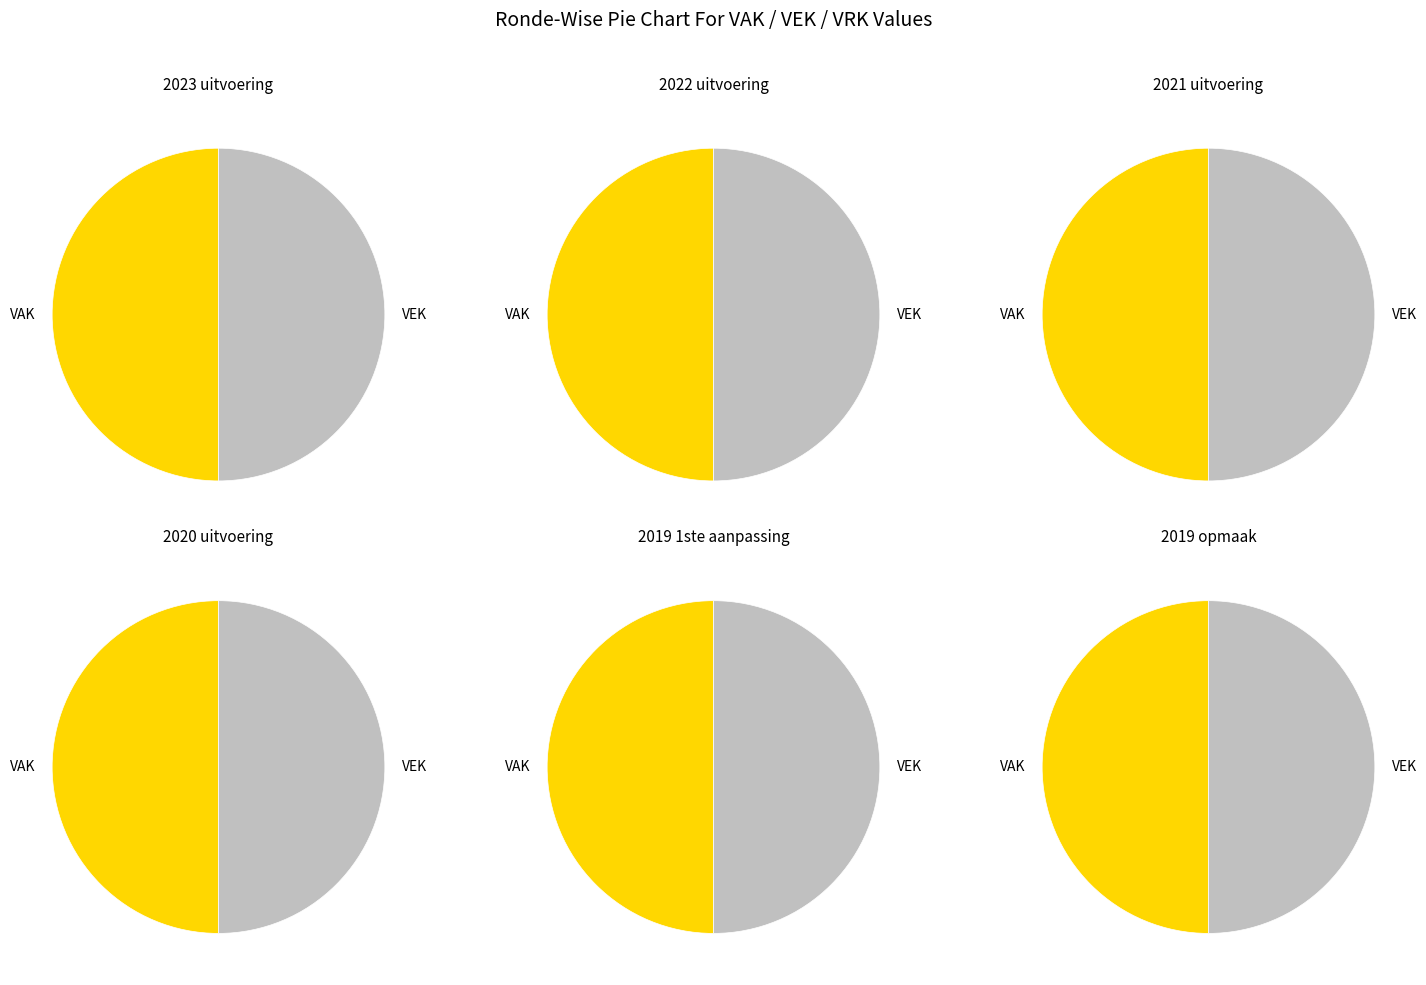

To the nearest percent, what portion does 2019 opmaak represent?

17%